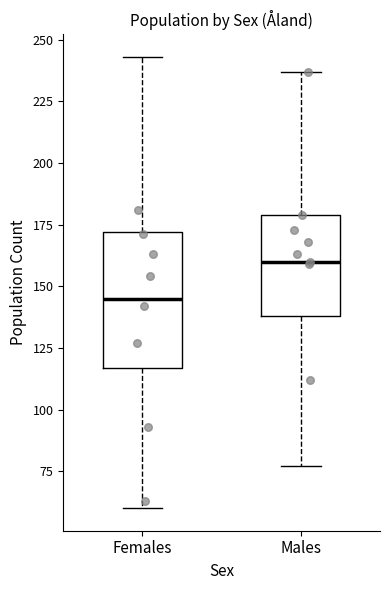

Reading left to right, read every box against the y-axis: the position of its median line, the range the box covers, and the ends of its whiskers. The values are not printed on the chart, so give them approximately, as read against the axis.

Females: median 145, box 115 to 170, whiskers 60 to 245
Males: median 160, box 140 to 180, whiskers 75 to 235